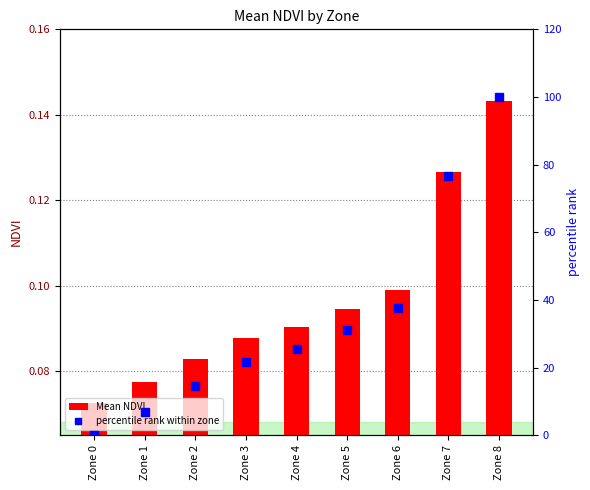

Reading left to right, transcribe all the data shown in this chart.

Mean NDVI: Zone 0=0.1	Zone 1=0.1	Zone 2=0.1	Zone 3=0.1	Zone 4=0.1	Zone 5=0.1	Zone 6=0.1	Zone 7=0.1	Zone 8=0.1
percentile rank within zone: Zone 0=0.0	Zone 1=6.9	Zone 2=14.6	Zone 3=21.5	Zone 4=25.3	Zone 5=31.1	Zone 6=37.6	Zone 7=76.7	Zone 8=100.0